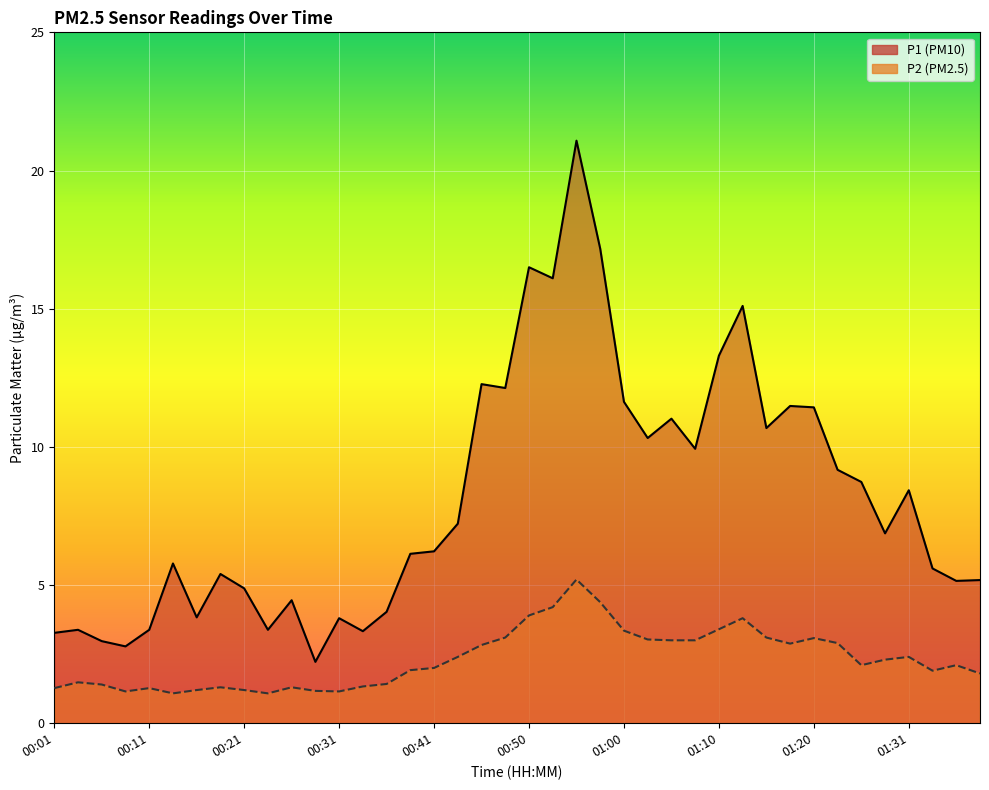

True or false: P2 and P1 intersect in this chart.

False